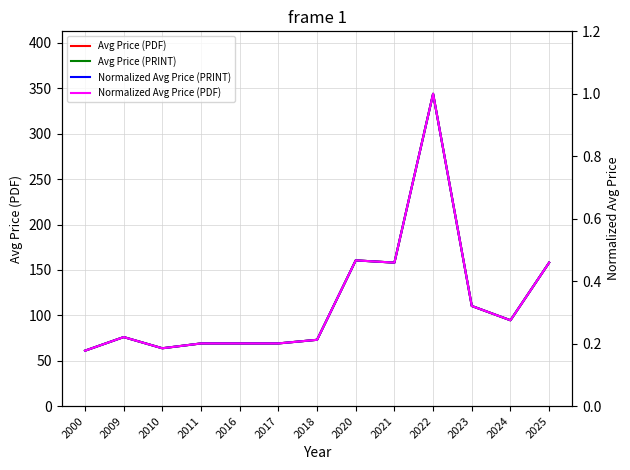

Reading left to right, what are all the values shown in this chart?

Avg Price (PDF): 2000=61.0	2009=76.0	2010=63.7	2011=69.0	2016=69.0	2017=69.0	2018=73.0	2020=160.5	2021=158.0	2022=344.0	2023=110.2	2024=94.5	2025=158.0
Avg Price (PRINT): 2000=61.0	2009=76.0	2010=63.7	2011=69.0	2016=69.0	2017=69.0	2018=73.0	2020=160.5	2021=158.0	2022=344.0	2023=110.2	2024=94.5	2025=158.0
Normalized Avg Price (PRINT): 2000=0.2	2009=0.2	2010=0.2	2011=0.2	2016=0.2	2017=0.2	2018=0.2	2020=0.5	2021=0.5	2022=1.0	2023=0.3	2024=0.3	2025=0.5
Normalized Avg Price (PDF): 2000=0.2	2009=0.2	2010=0.2	2011=0.2	2016=0.2	2017=0.2	2018=0.2	2020=0.5	2021=0.5	2022=1.0	2023=0.3	2024=0.3	2025=0.5